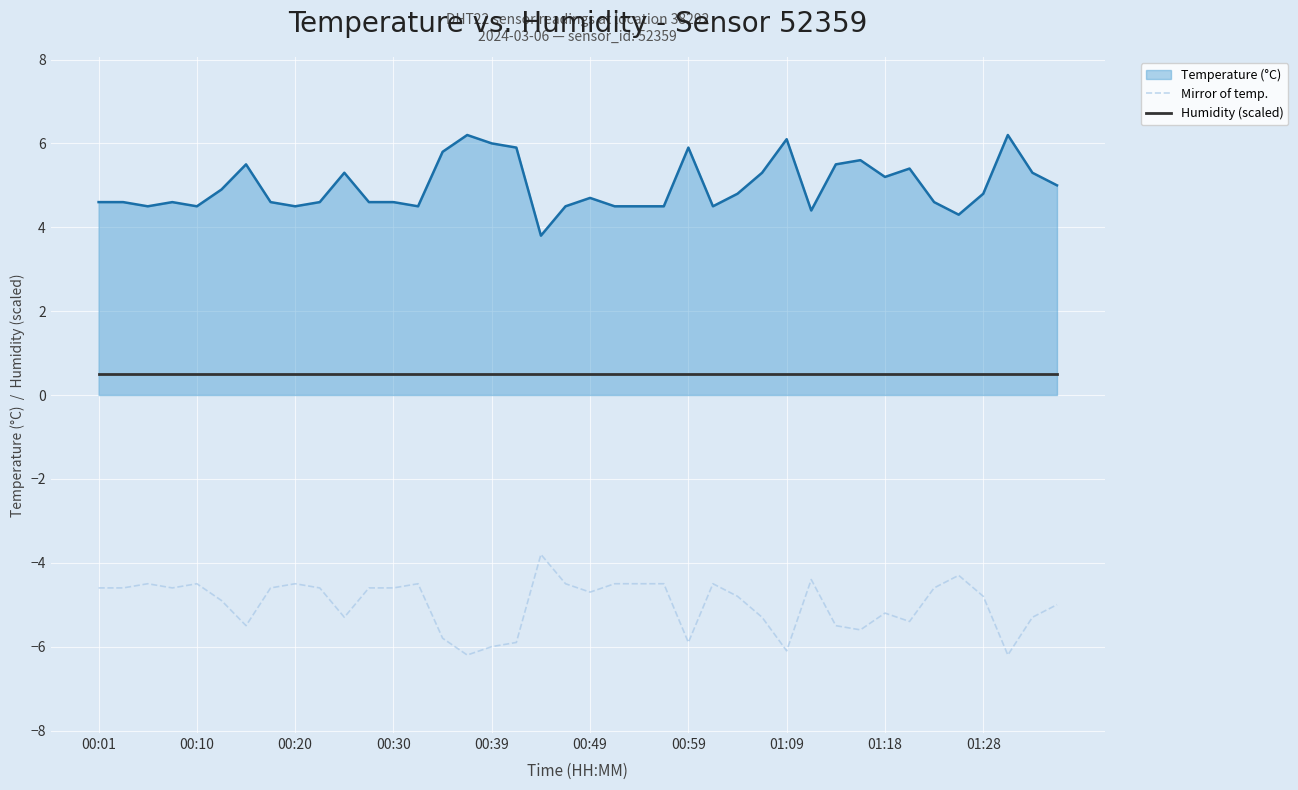

What is the minimum value shown in the chart?

-6.2